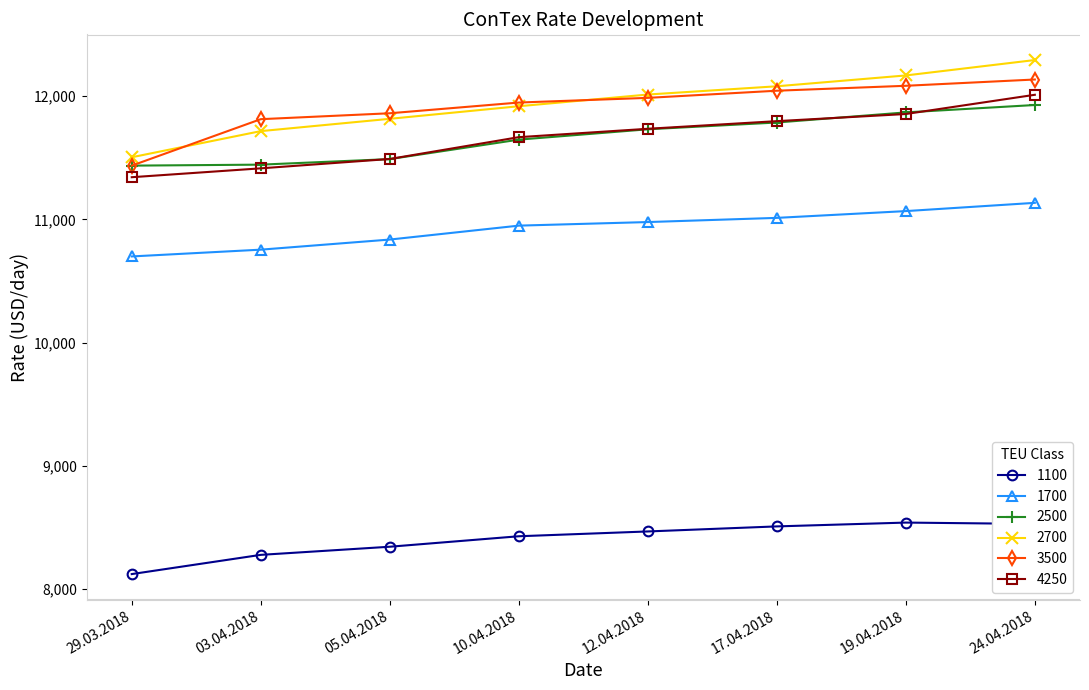

At how many categories does at least one series exceed 9933?

8